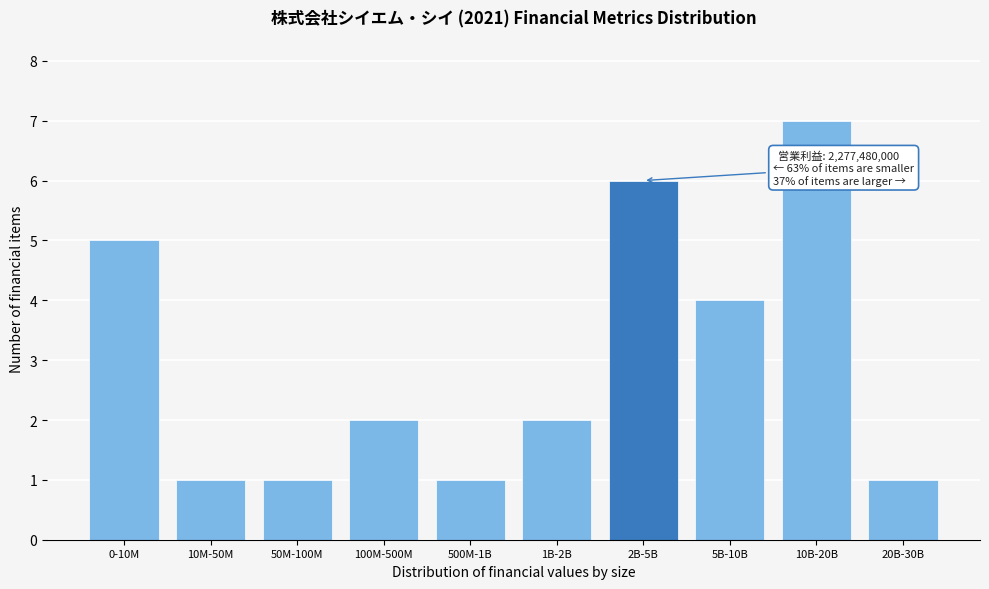

Reading right to left, transcribe all the data shown in this chart.

20B-30B=1	10B-20B=7	5B-10B=4	2B-5B=6	1B-2B=2	500M-1B=1	100M-500M=2	50M-100M=1	10M-50M=1	0-10M=5